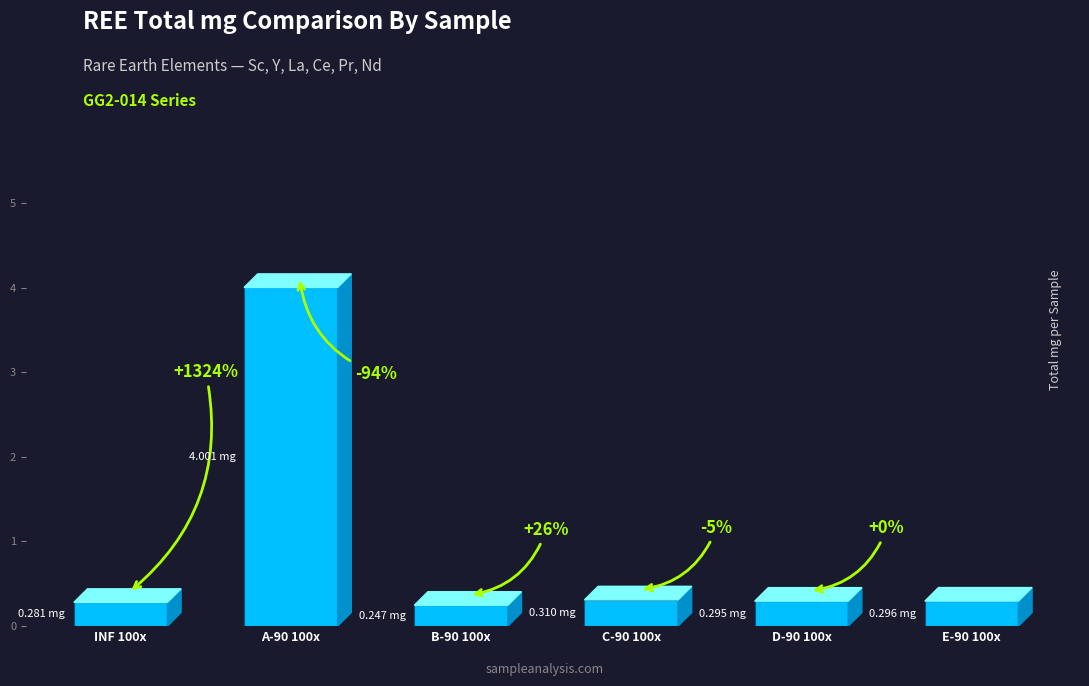

How many bars are there in total?

6